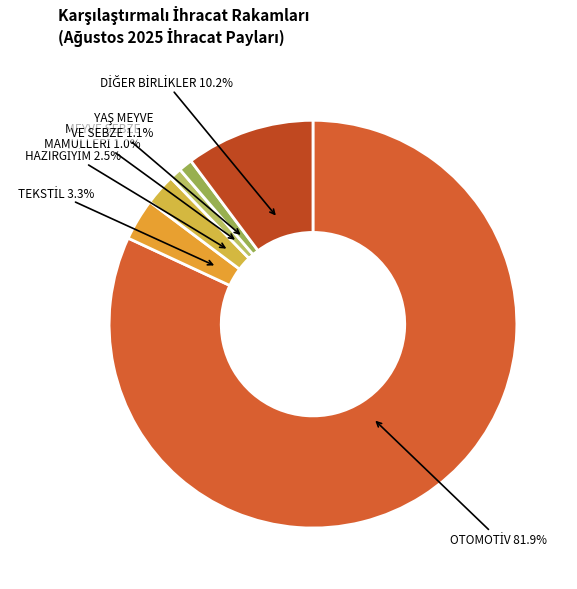

Does any single category account for the majority?

Yes